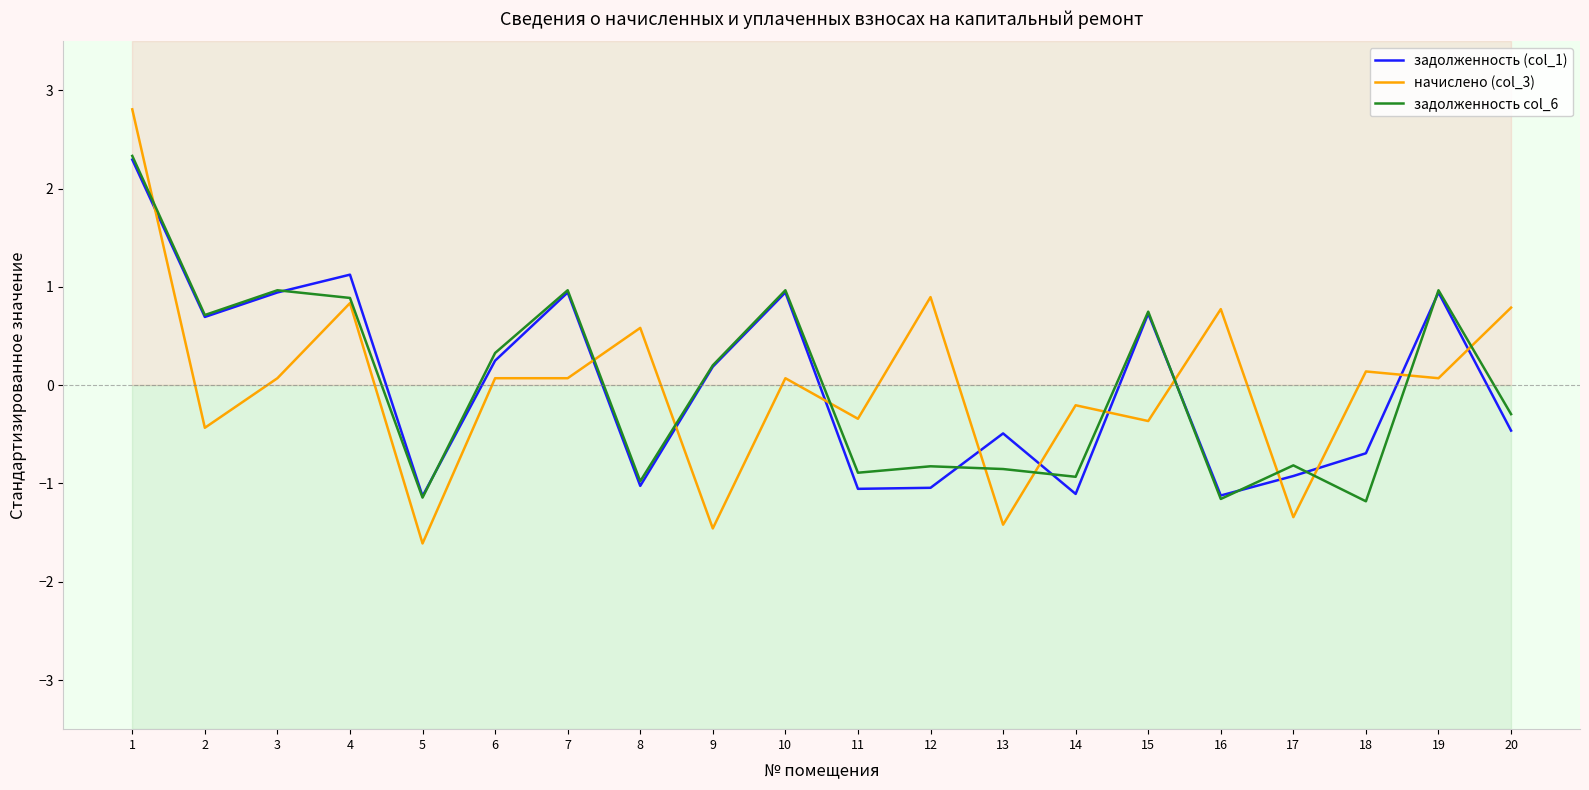

What is the value of the начислено (col_3) point at the 1st from the left?

2.8